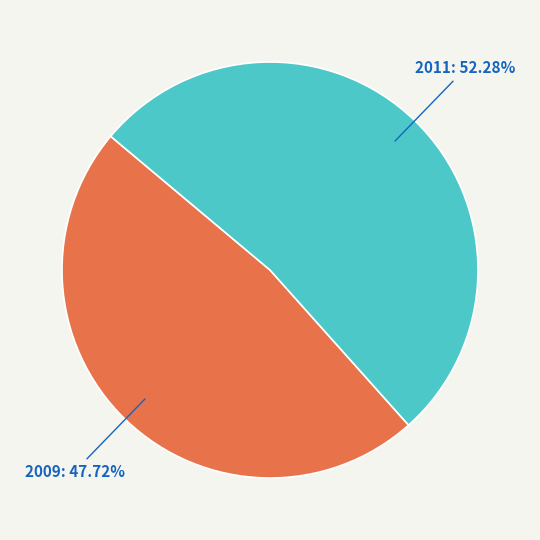

Is there any slice that represents more than half of the pie?

Yes